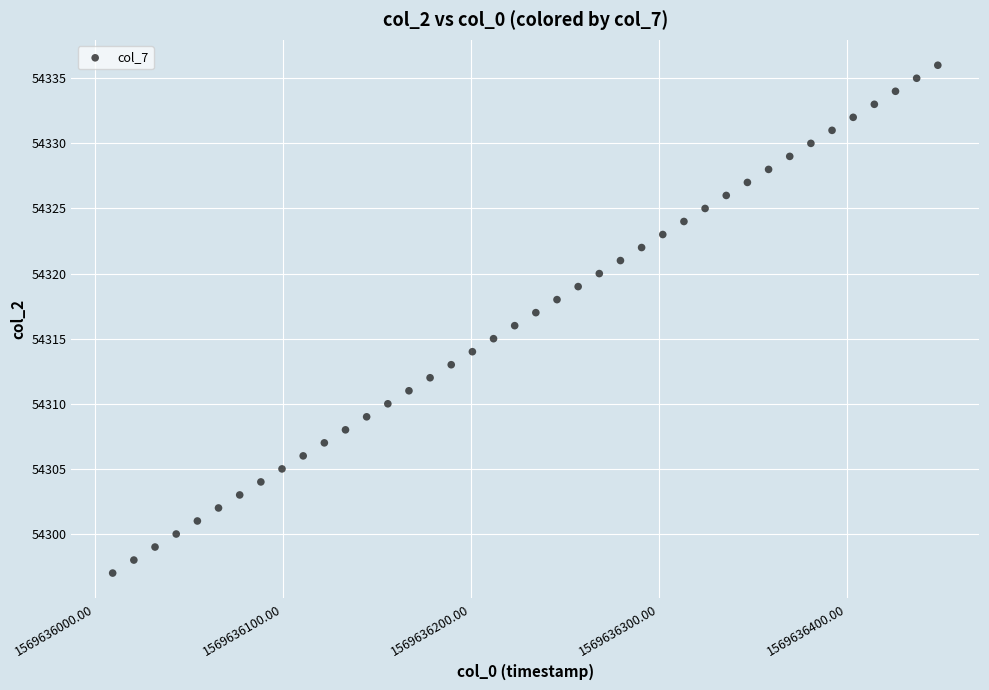

What is the range of Y values (max minus min)?

39